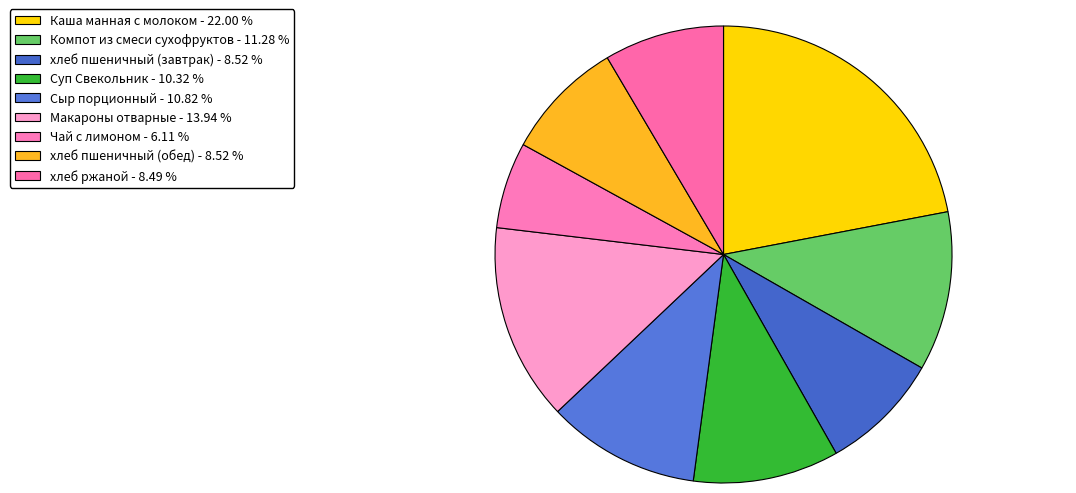

What is the smallest slice in the pie chart?

Чай с лимоном